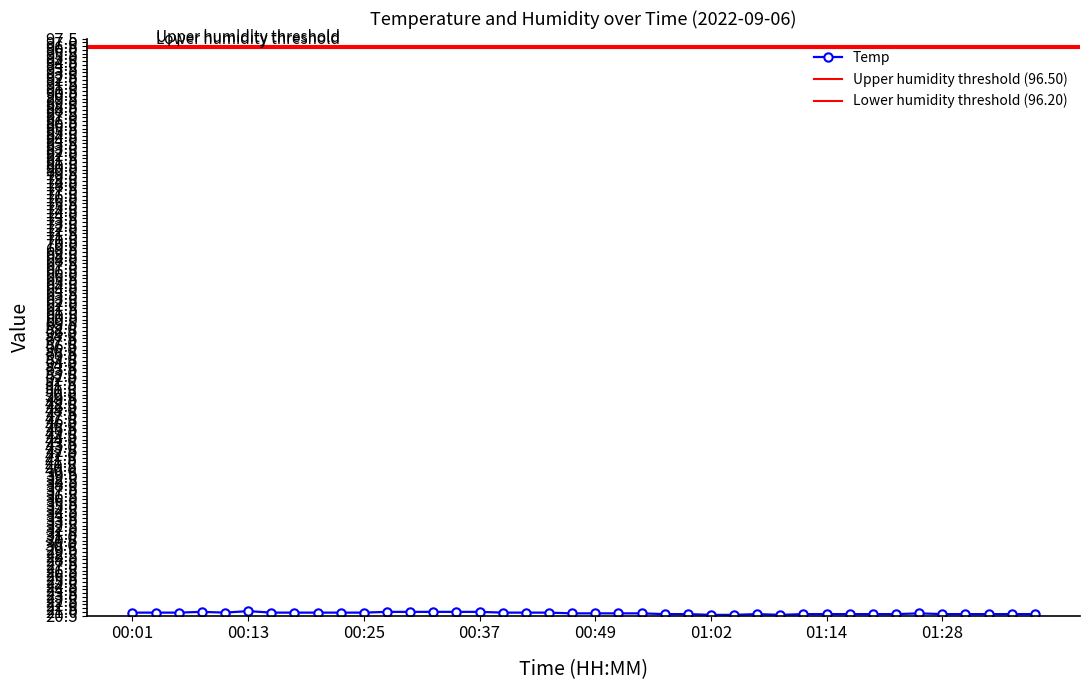

What is the change in value from 00:20 to 01:20?

-0.2